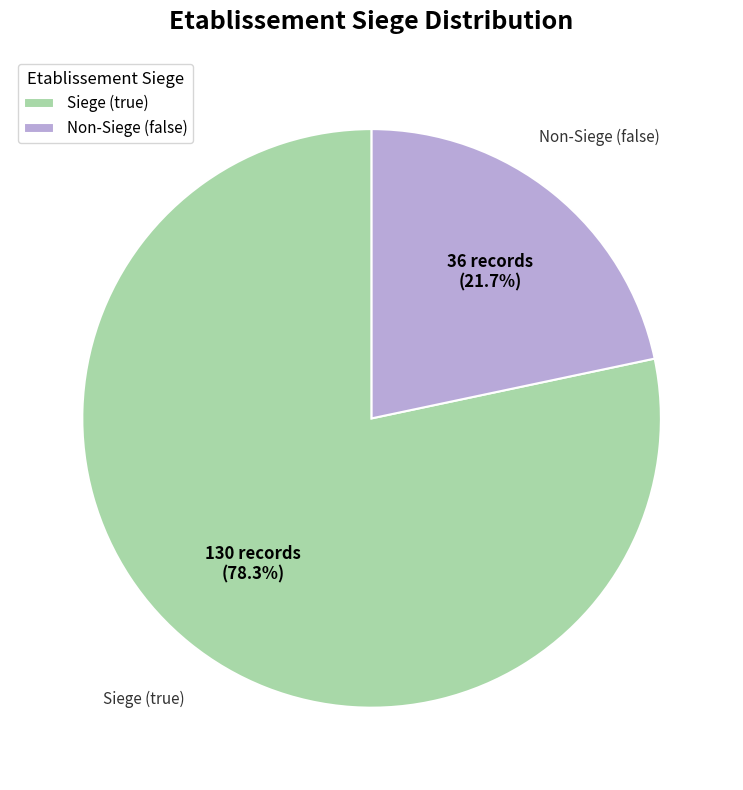

How many segments does this pie chart have?

2